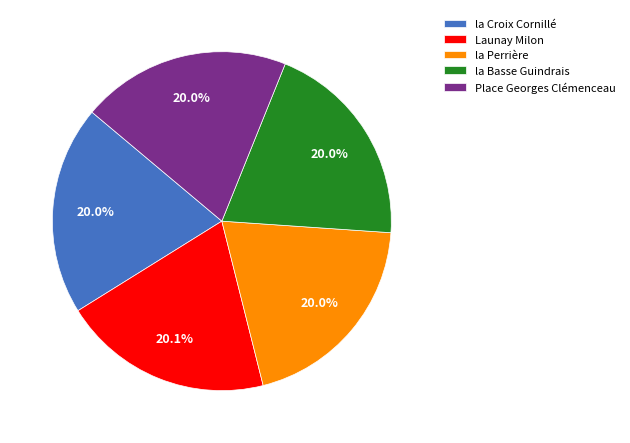

What is the ratio of the value at la Perrière to the value at la Croix Cornillé?

1.0